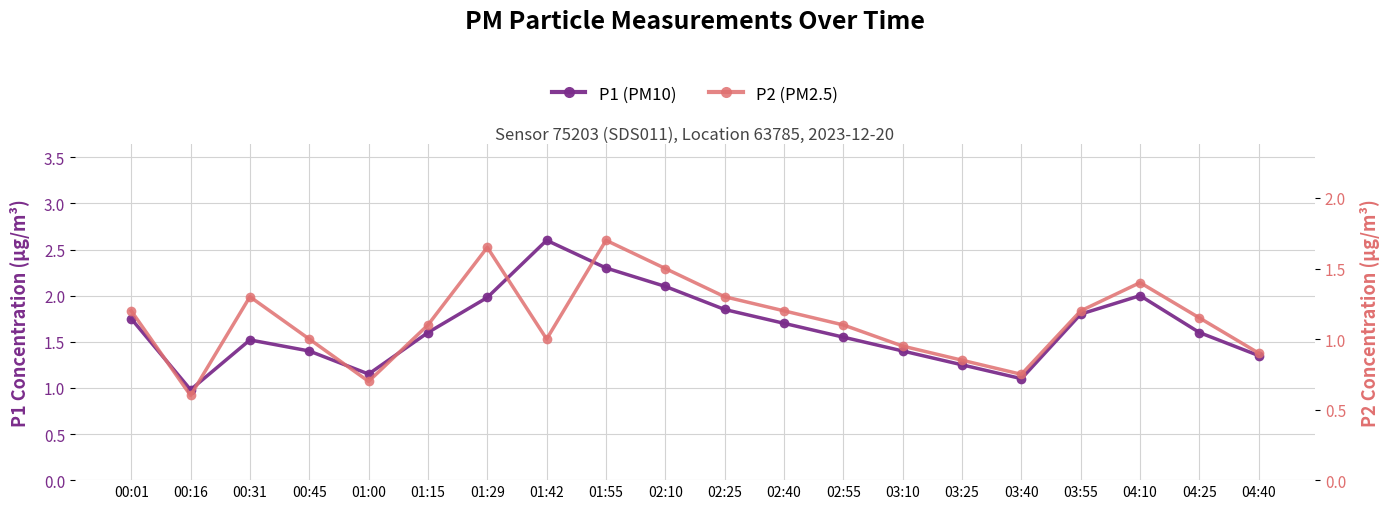

At 01:42, list the series in order from largest to smallest.

P1, P2